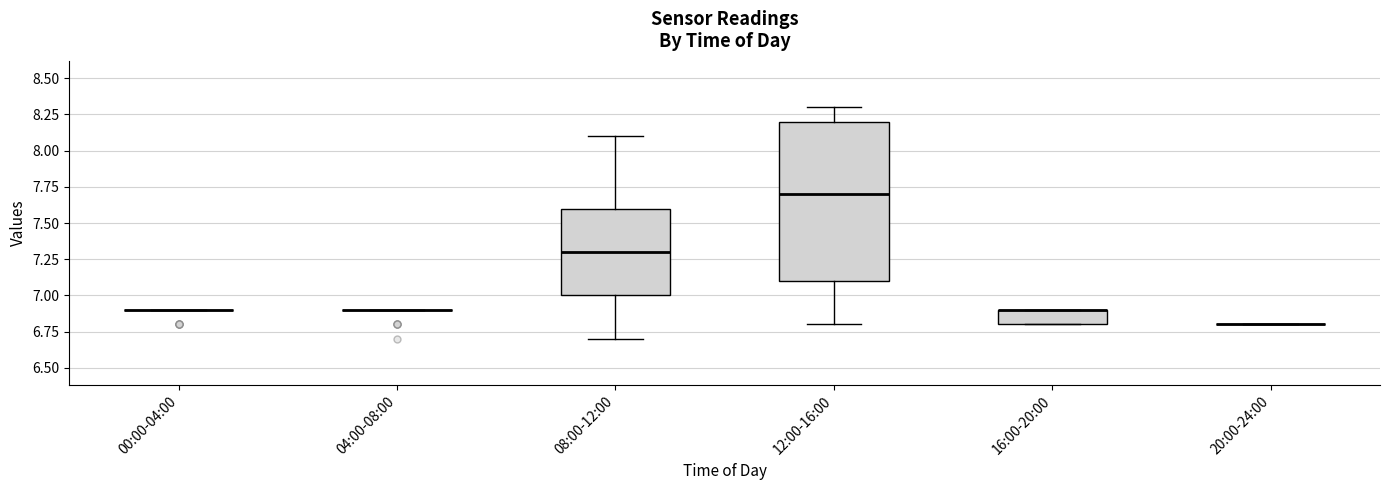

Comparing the boxes themselves (not the whiskers), which one is the tallest?

12:00-16:00